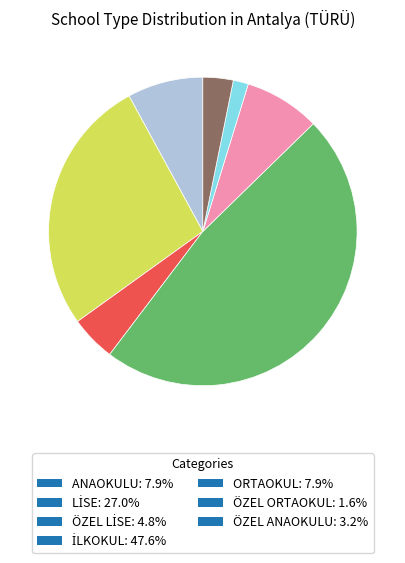

Does ÖZEL ANAOKULU: 3.2% represent more than half of the total?

No